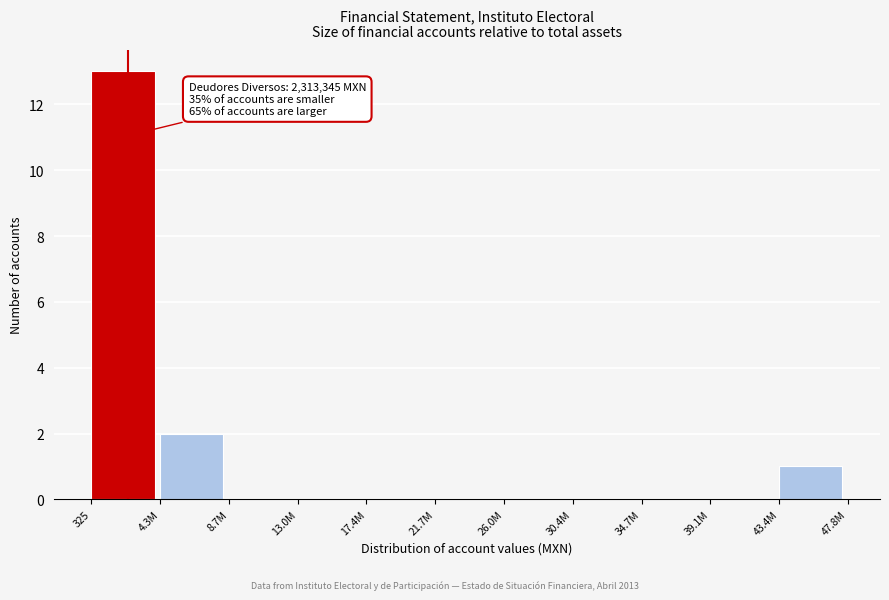

Reading left to right, what are all the values shown in this chart?

325=13	4.3M=2	8.7M=0	13.0M=0	17.4M=0	21.7M=0	26.0M=0	30.4M=0	34.7M=0	39.1M=0	43.4M=1